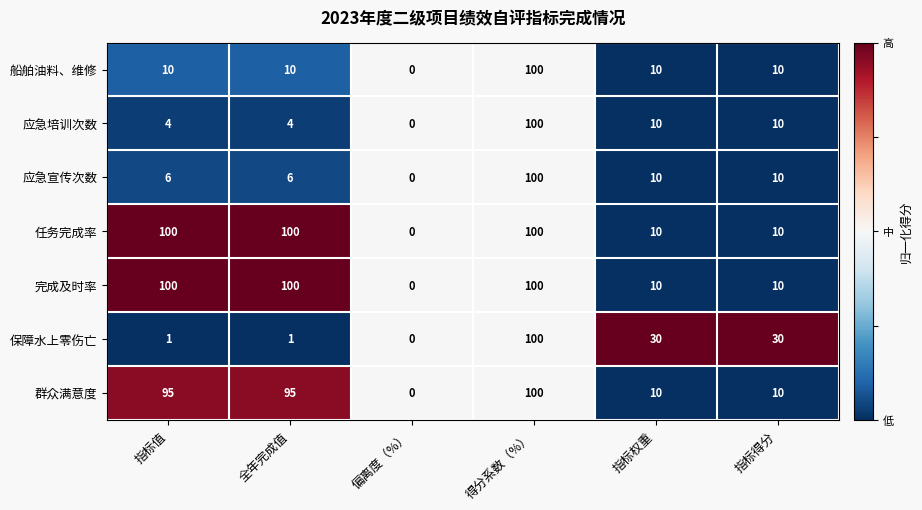

What is the difference between the second highest and second lowest values in the 群众满意度 series?

85